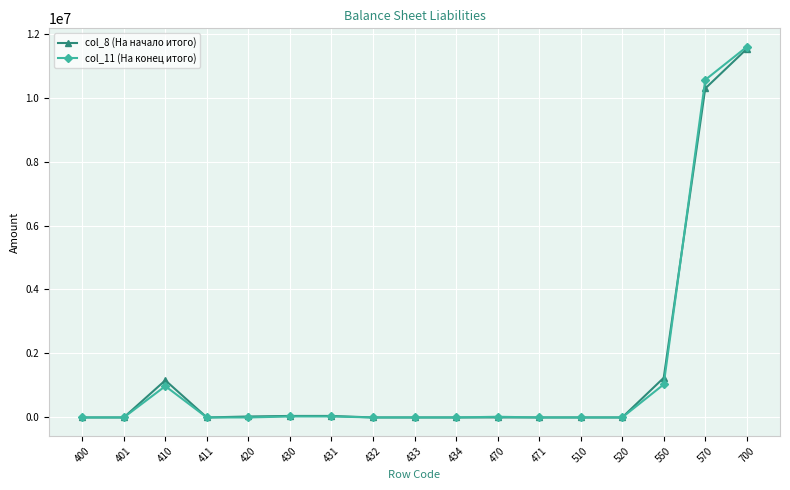

What is the greatest value displayed?

11583797.6